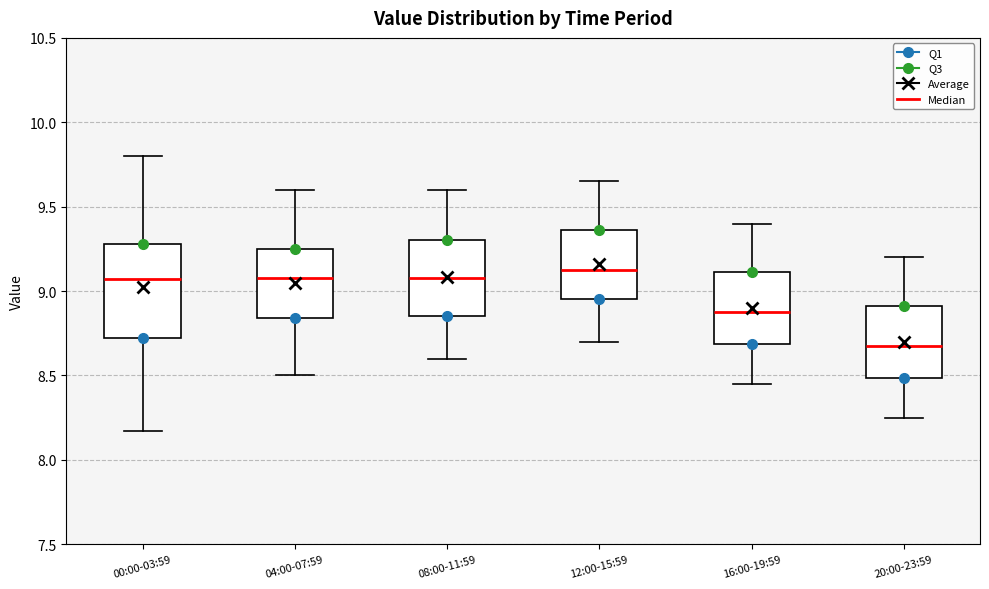

Reading left to right, read every box against the y-axis: the position of its median line, the range the box covers, and the ends of its whiskers. The values are not printed on the chart, so give them approximately, as read against the axis.

00:00-03:59: median 9.05, box 8.70 to 9.30, whiskers 8.15 to 9.80
04:00-07:59: median 9.10, box 8.85 to 9.25, whiskers 8.50 to 9.60
08:00-11:59: median 9.10, box 8.85 to 9.30, whiskers 8.60 to 9.60
12:00-15:59: median 9.15, box 8.95 to 9.35, whiskers 8.70 to 9.65
16:00-19:59: median 8.90, box 8.70 to 9.10, whiskers 8.45 to 9.40
20:00-23:59: median 8.70, box 8.50 to 8.90, whiskers 8.25 to 9.20